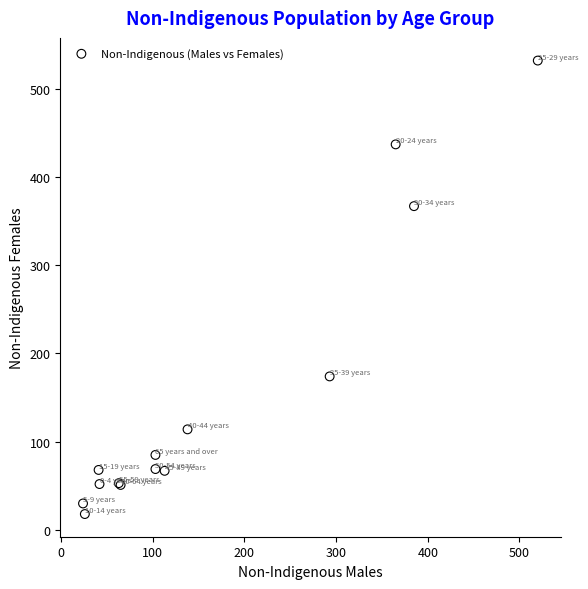

What Y value in the scatter plot is closest to 275?

367